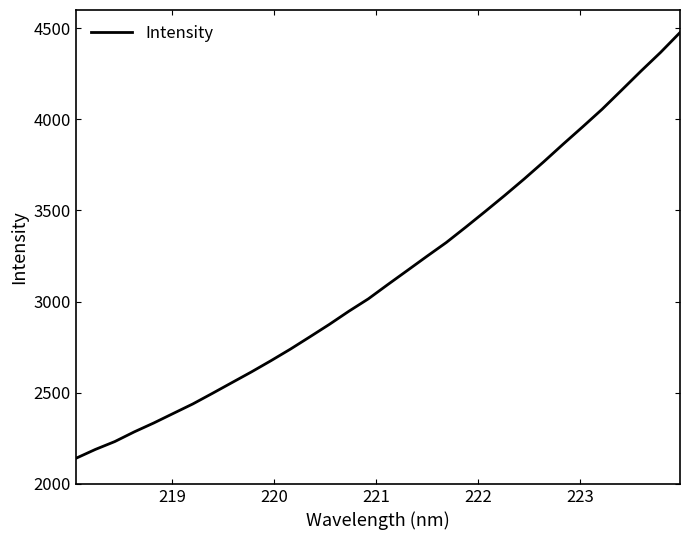

True or false: there are more than 2 points higher than both neighbors.

False